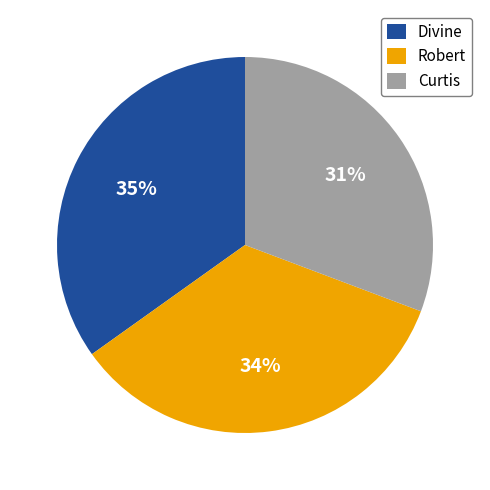

Between Robert and Curtis, which is larger?

Robert